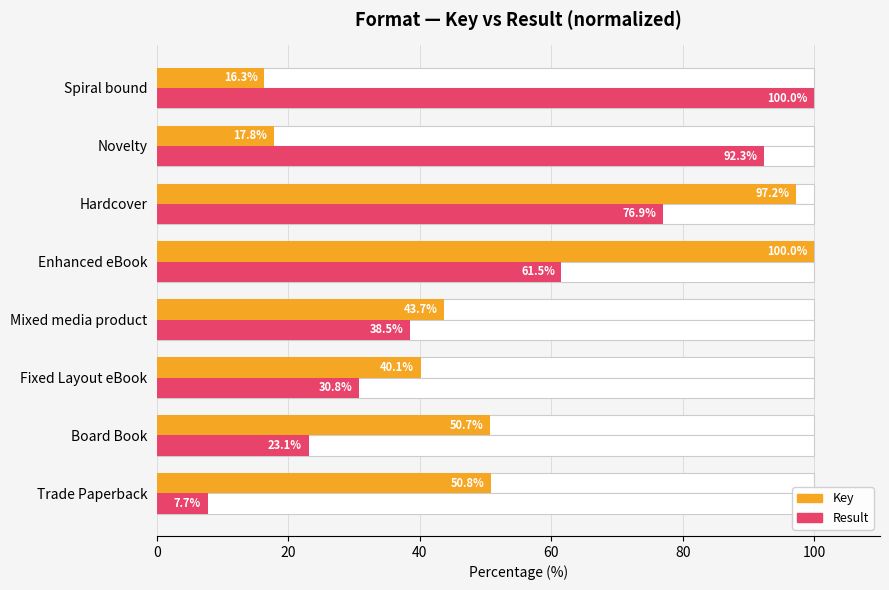

At how many categories does at least one series exceed 12?

8